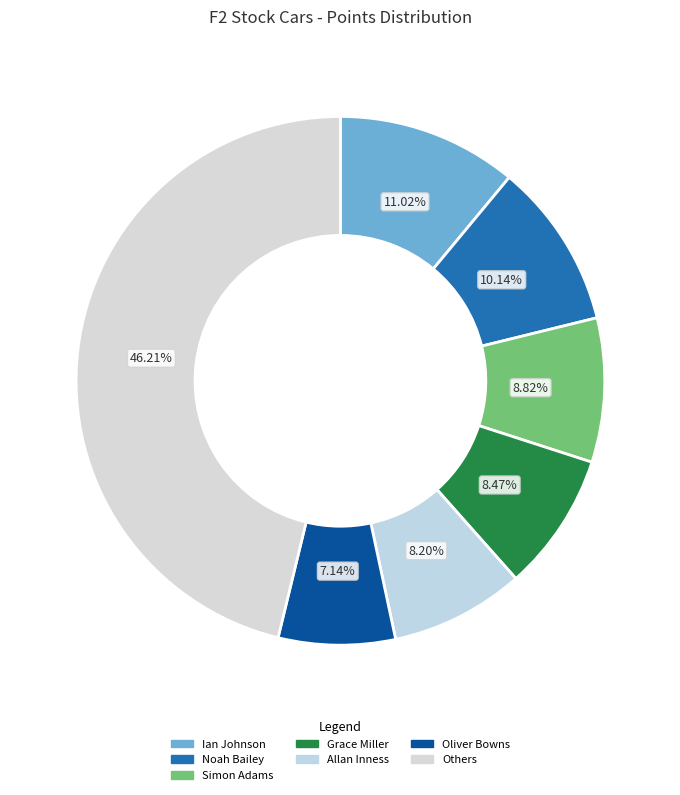

How many slices are in this pie chart?

7